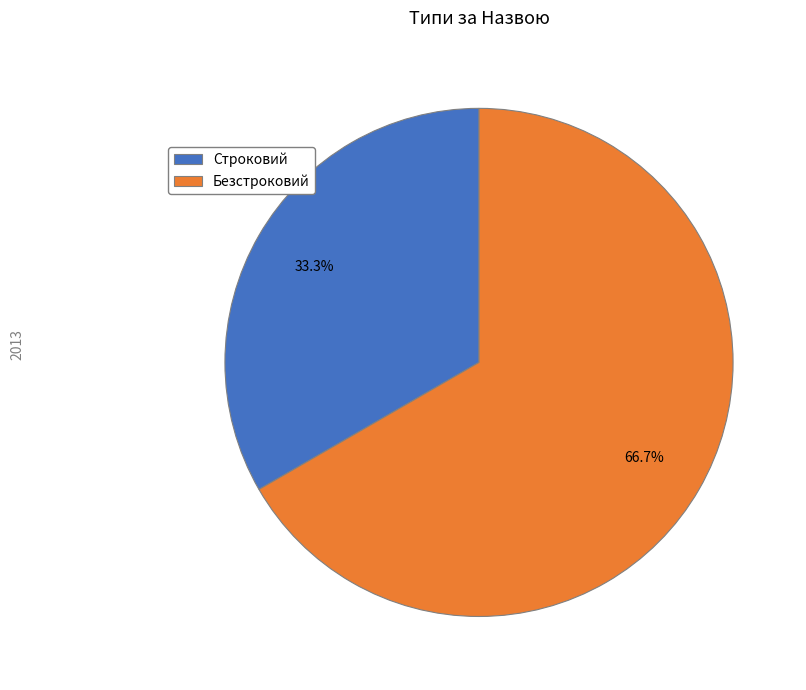

Combined, what portion of the pie is Безстроковий and Строковий?

100.0%